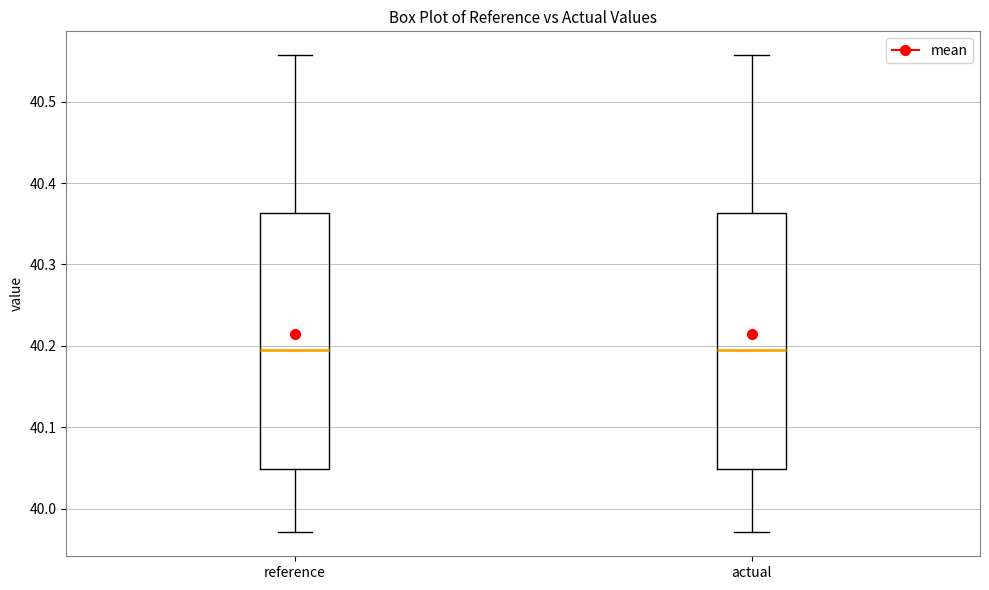

Where is the upper edge of the box for actual on the y-axis? The values are not printed on the chart, so give them approximately, as read against the axis.

40.36